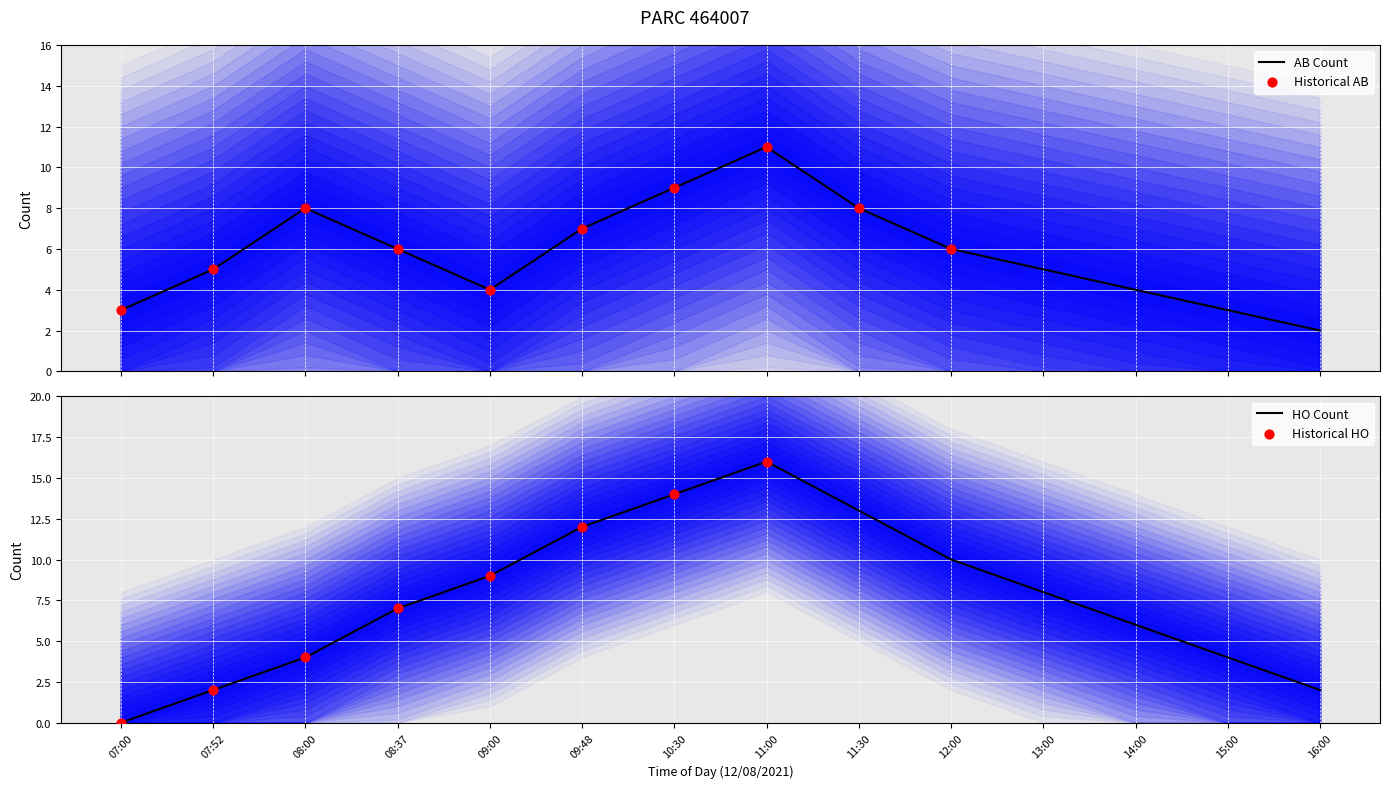

What is the total value across all series at 16:00?

4